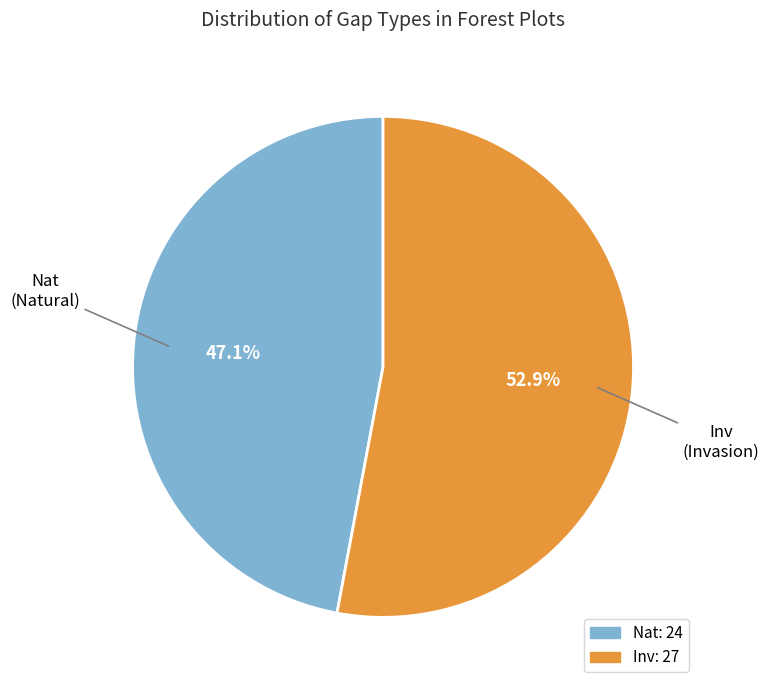

What is the majority slice?

Inv